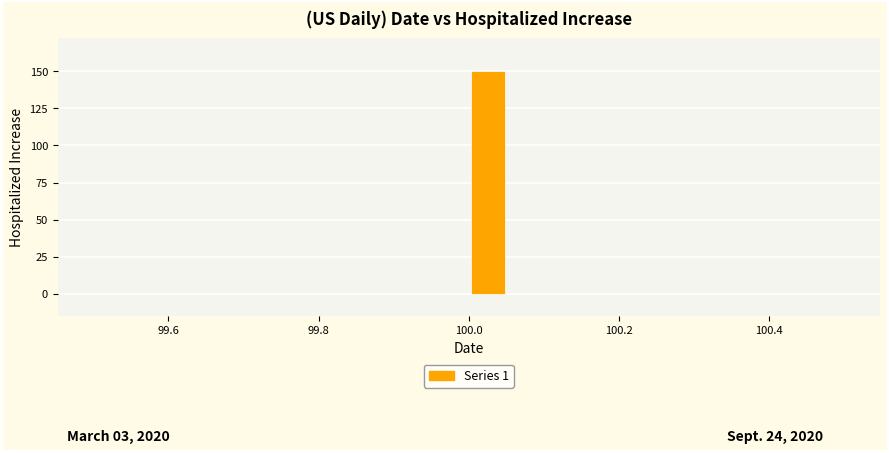

Read against the x-axis, roughly where is the centre of the tallest bar?

100.02